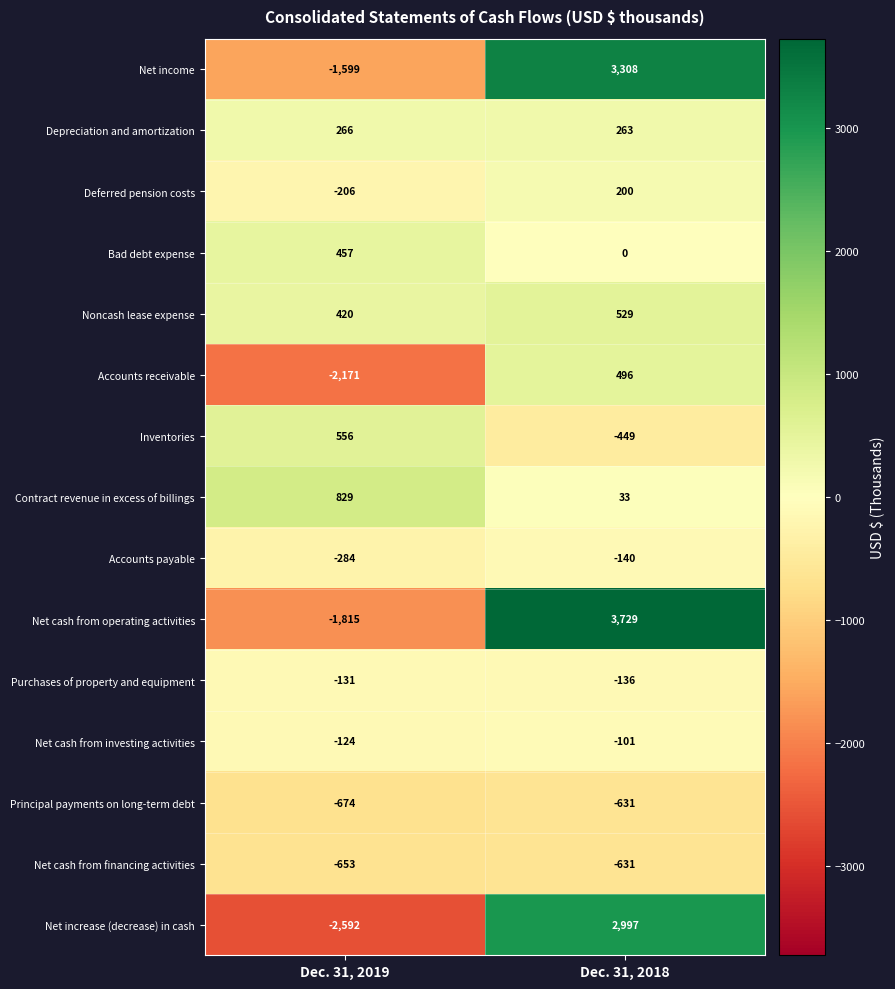

List the labels in order of Net income value, smallest first.

Dec. 31, 2019, Dec. 31, 2018